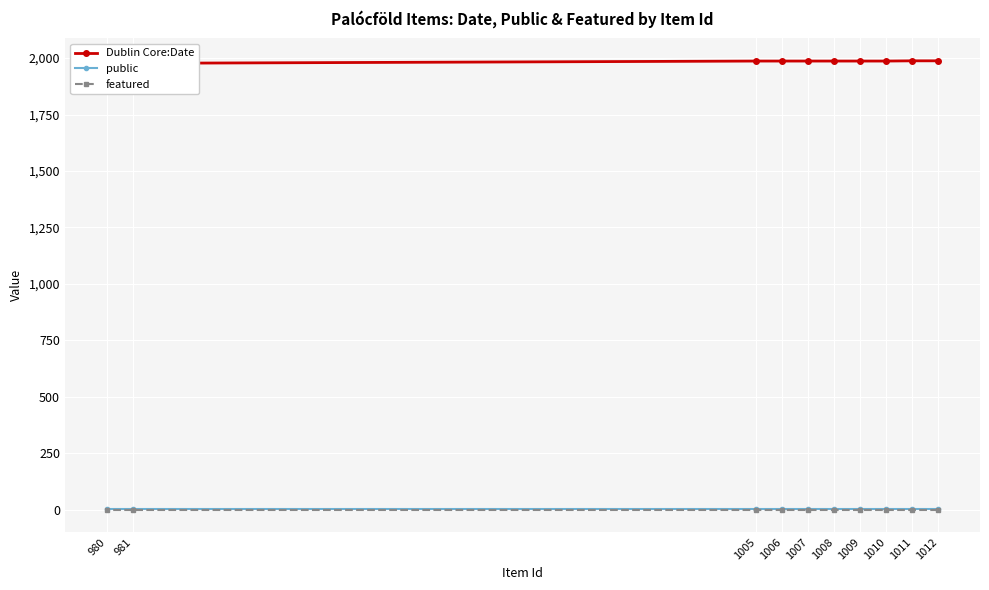

How many lines are shown in the chart?

3